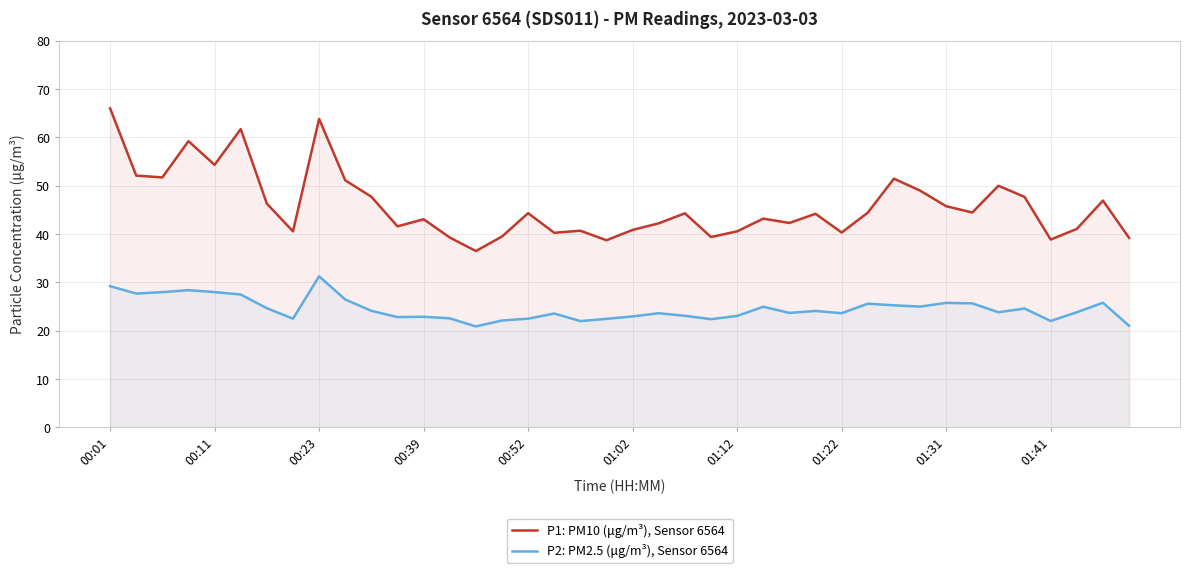

Is the value of P2: PM2.5 (μg/m³), Sensor 6564 at 00:23 greater than the value of P1: PM10 (μg/m³), Sensor 6564 at 01:22?

No